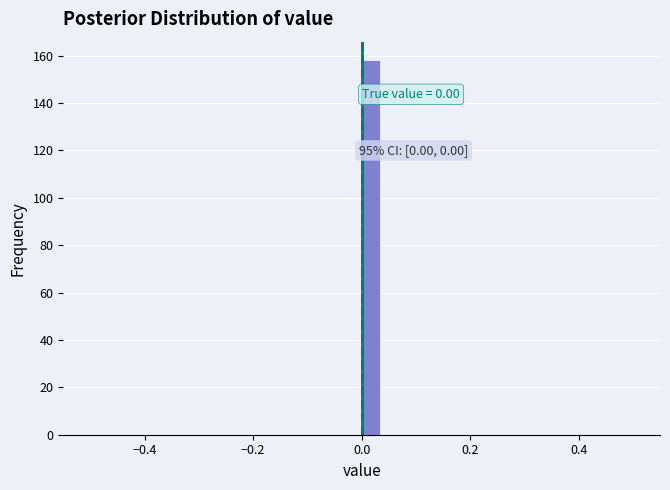

Around what value on the x-axis is the tallest bar? Give the approximate position of its centre, as read against the axis.

0.02